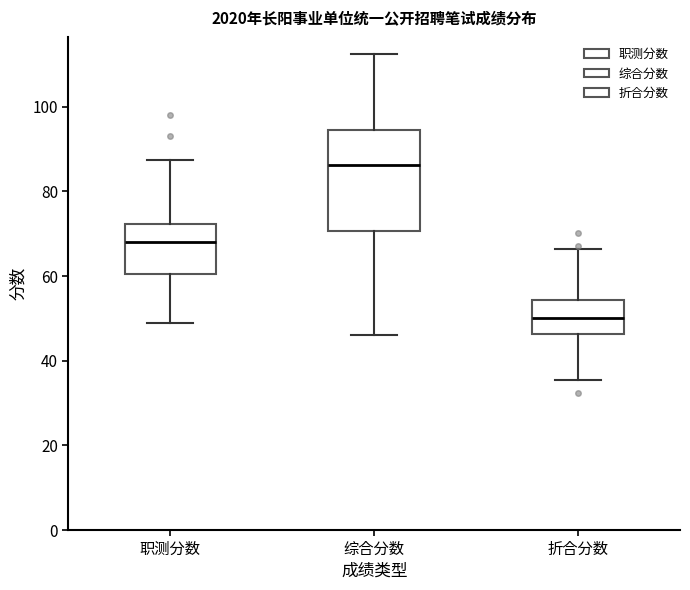

Comparing the boxes themselves (not the whiskers), which one is the tallest?

综合分数